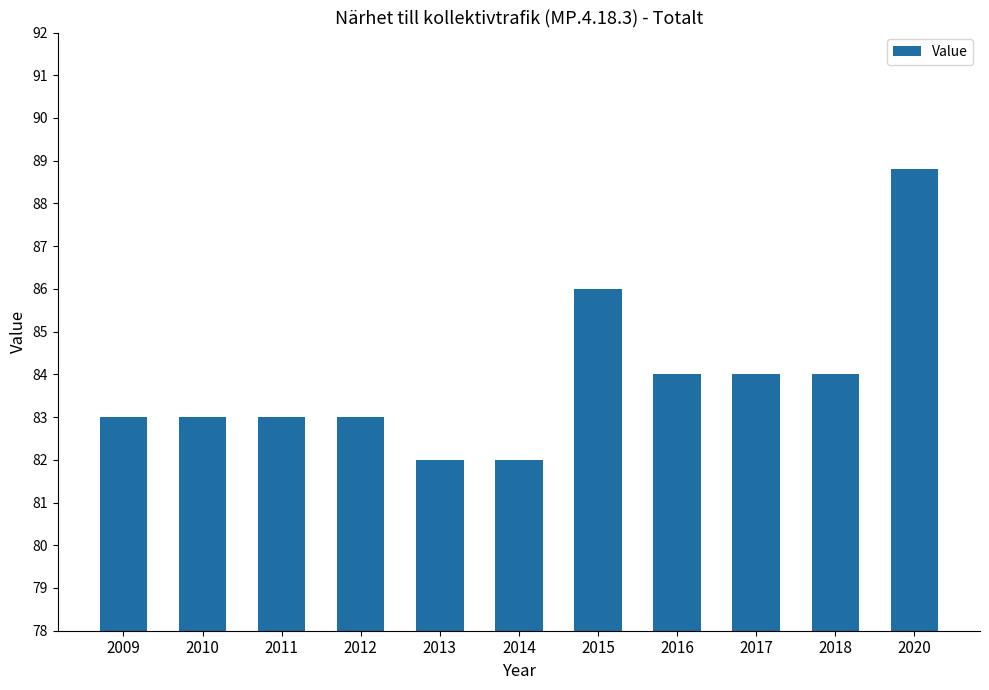

True or false: the data shows 88.8 at 2020.

True